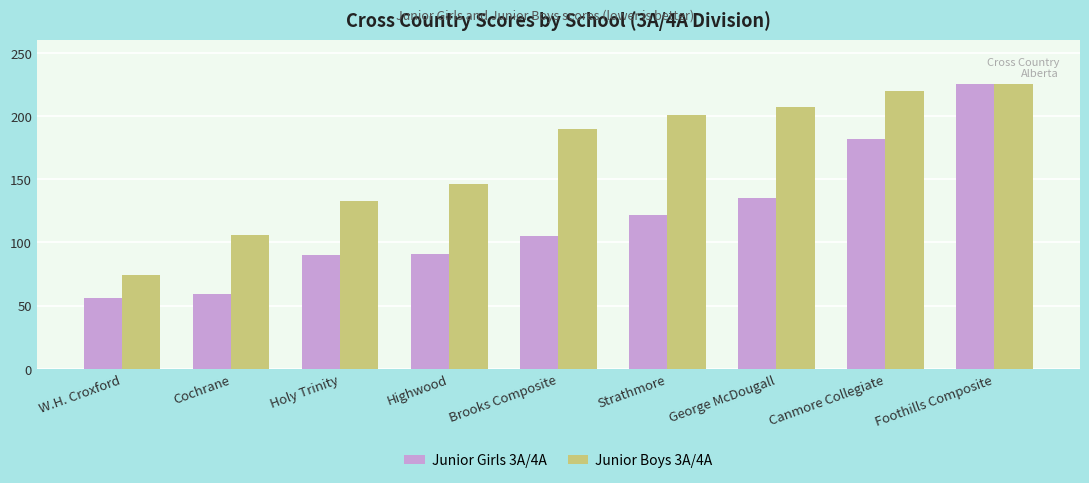

Which series has the largest range (max minus min)?

Junior Girls 3A/4A